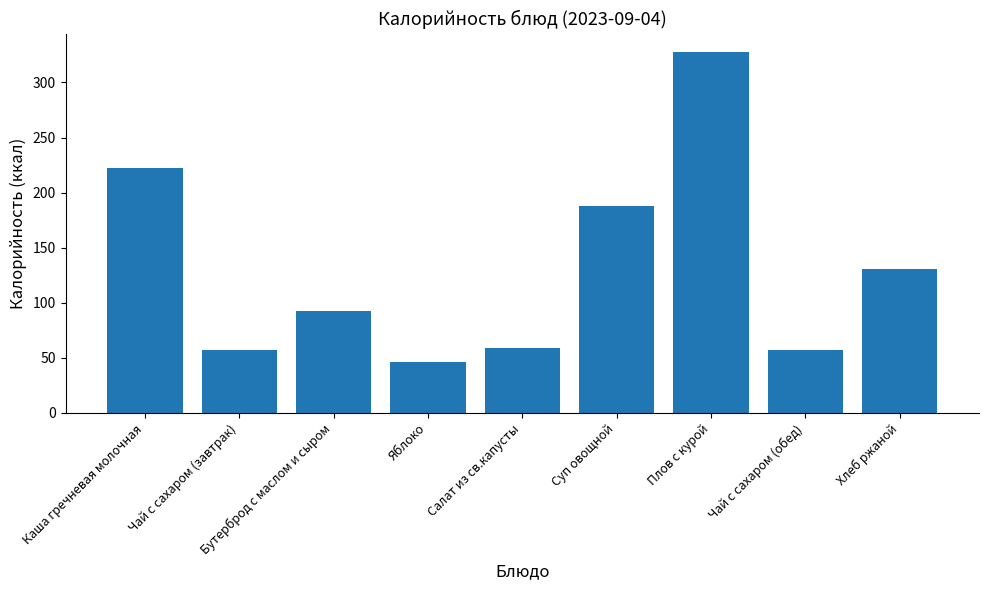

How many values are below 92?

4